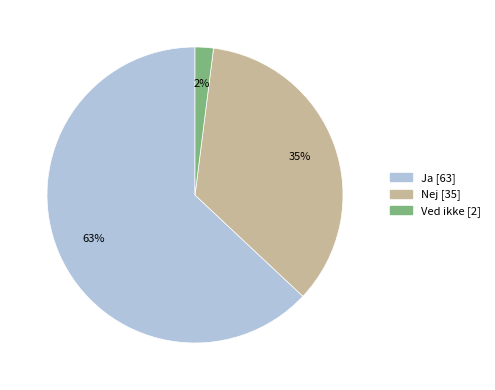

Count the number of slices in the pie.

3